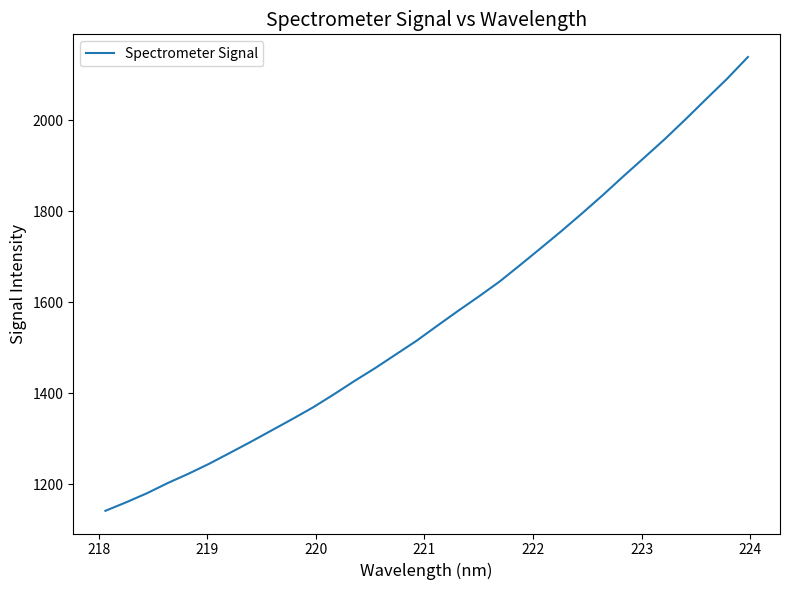

What is the minimum value shown in the chart?

1141.2